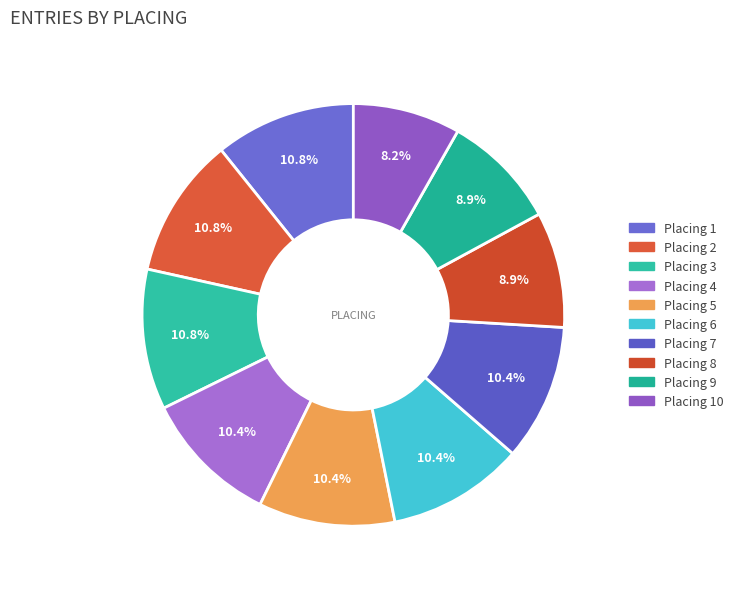

Is there a majority slice in this chart?

No